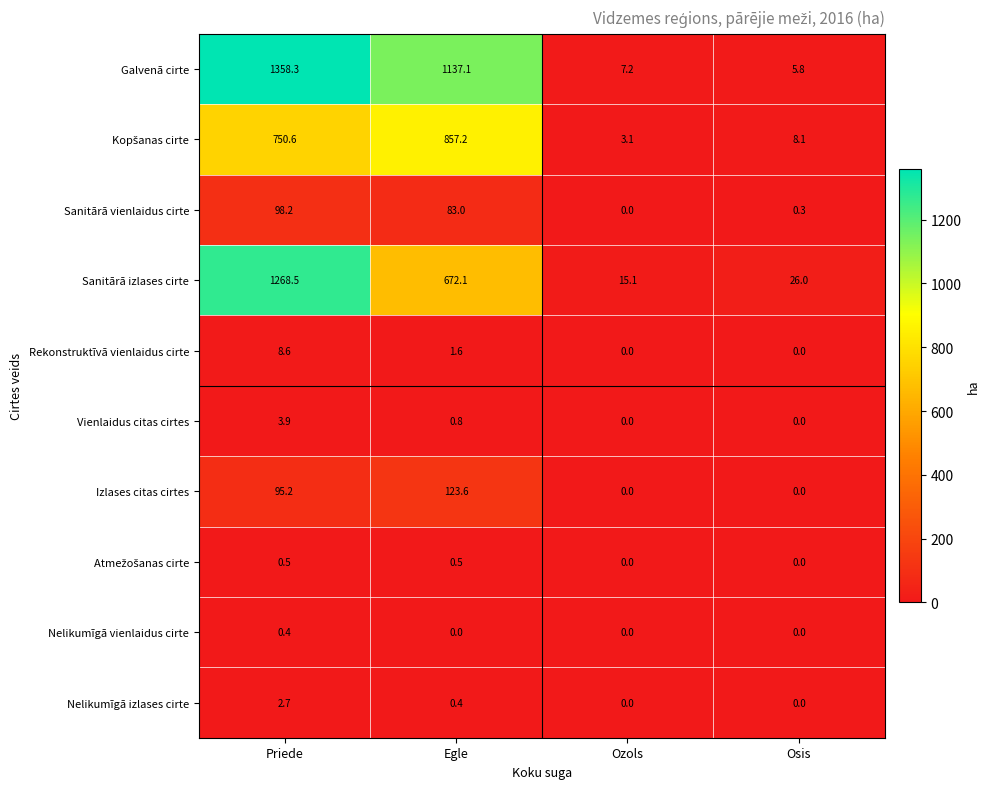

Which category has the highest value across all series?

Priede